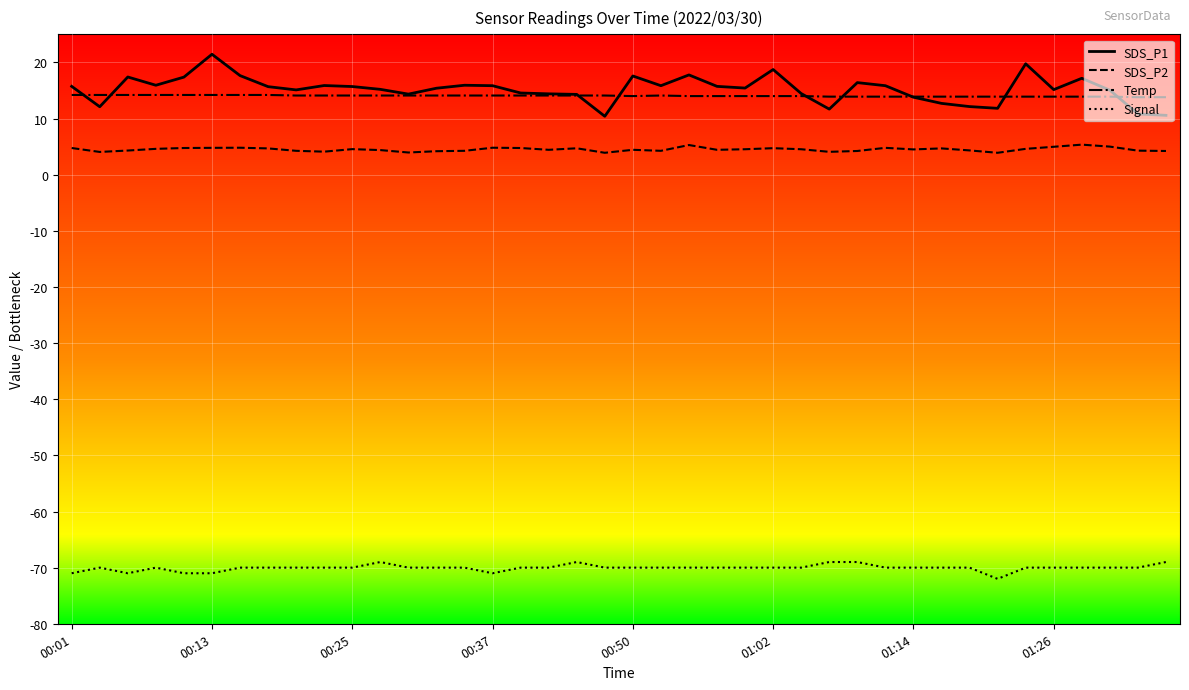

What is the smallest value displayed?

-72.0